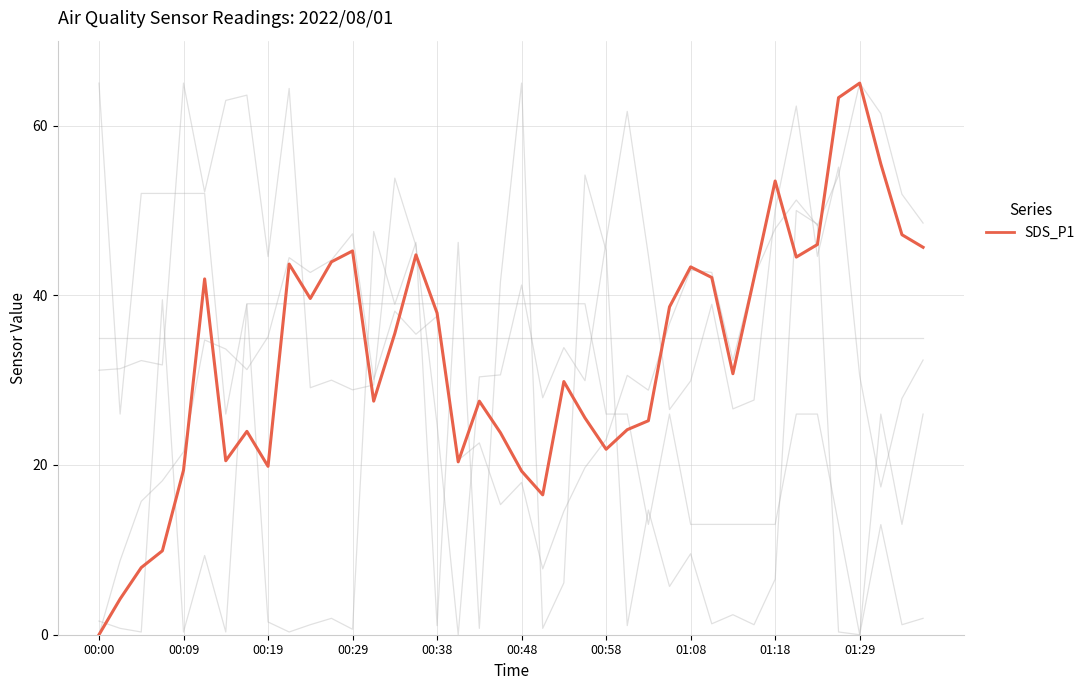

What is the label of the 1st point from the left?

00:00